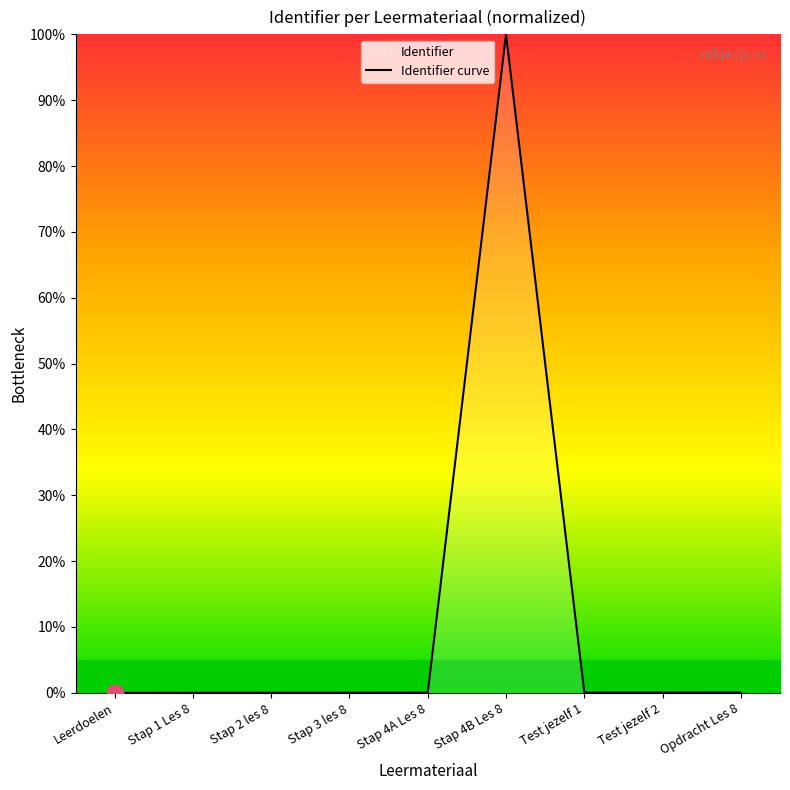

True or false: the data has more than 0 interior local peaks.

True